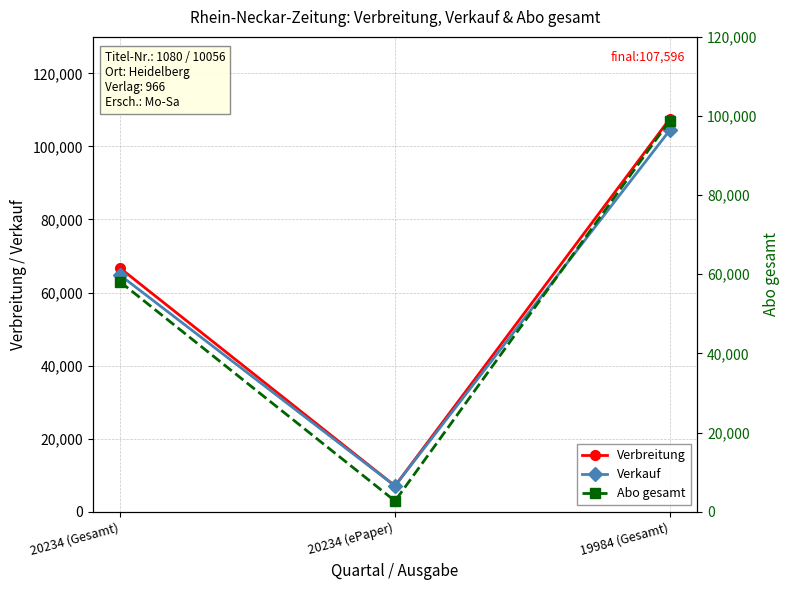

Rank the series by their average value, from lowest to highest.

Abo gesamt, Verkauf, Verbreitung